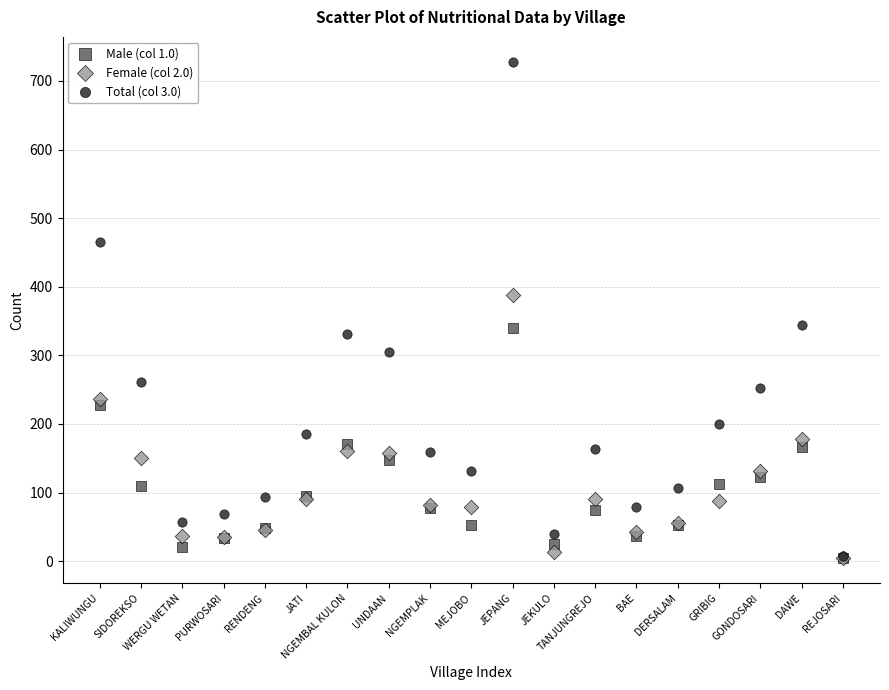

What are all the series names shown in the legend?

Male (col 1.0), Female (col 2.0), Total (col 3.0)